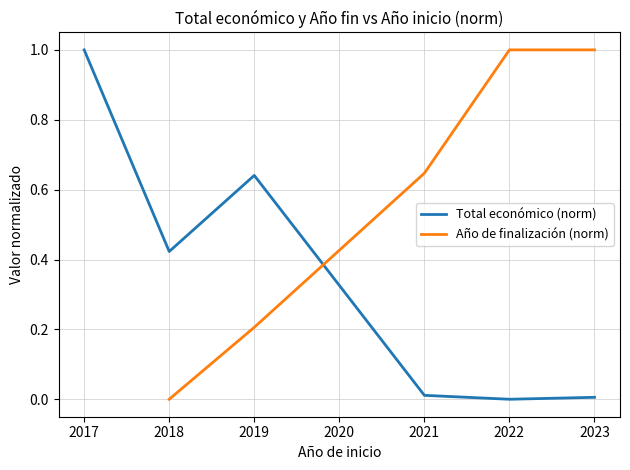

Which series has the largest range (max minus min)?

Total económico (norm)